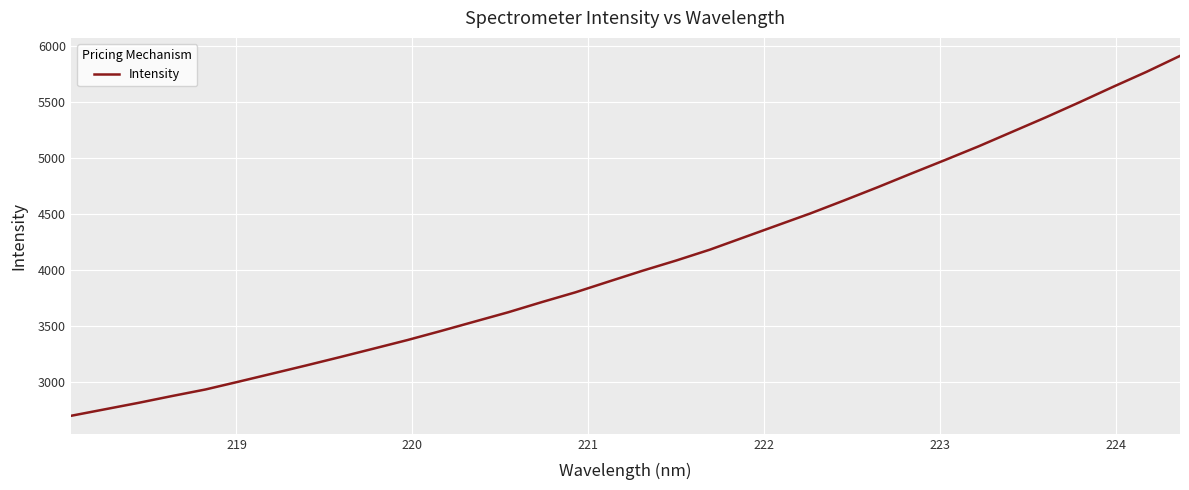

How many lines are shown in the chart?

1